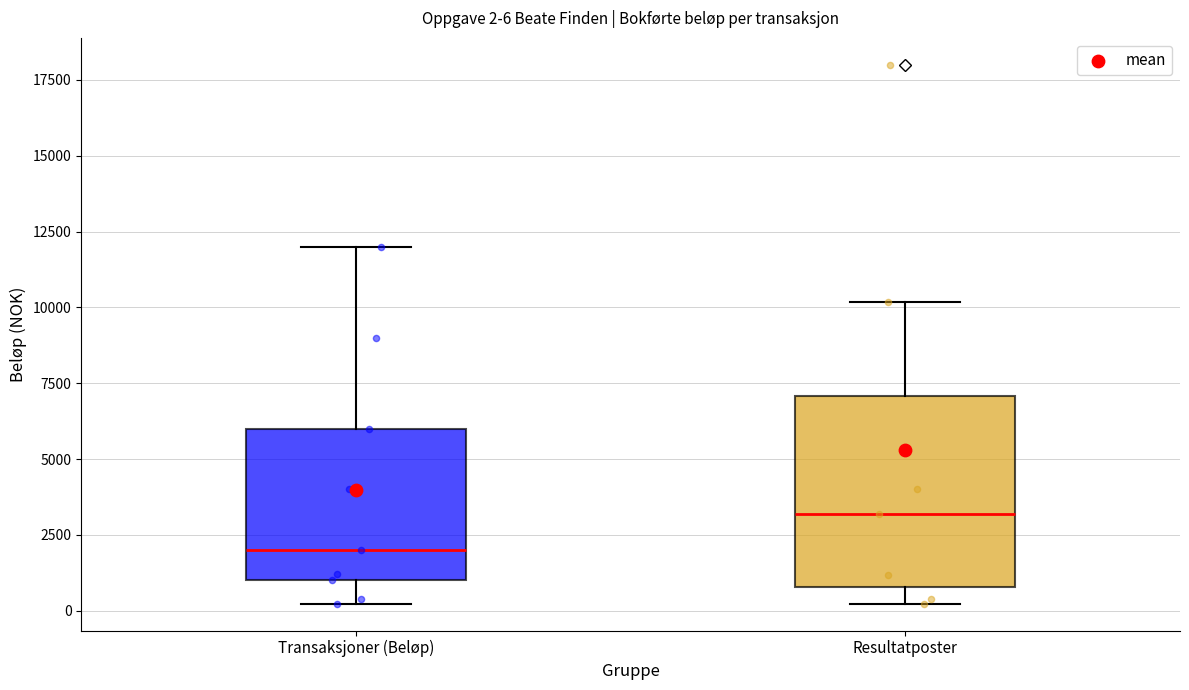

Comparing the boxes themselves (not the whiskers), which one is the tallest?

Resultatposter